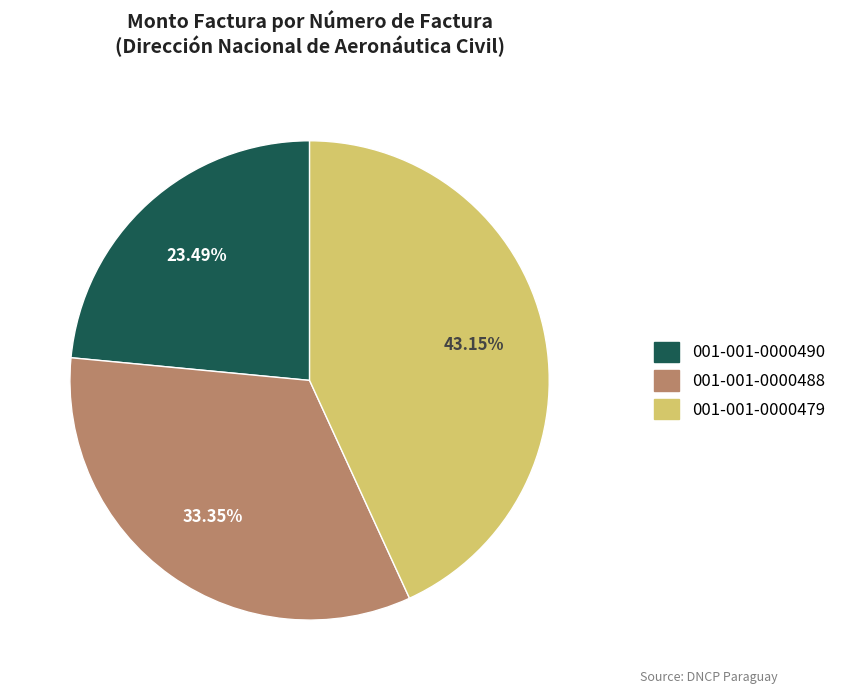

Approximately how many times larger is the value at 001-001-0000490 compared to 001-001-0000488?

0.7